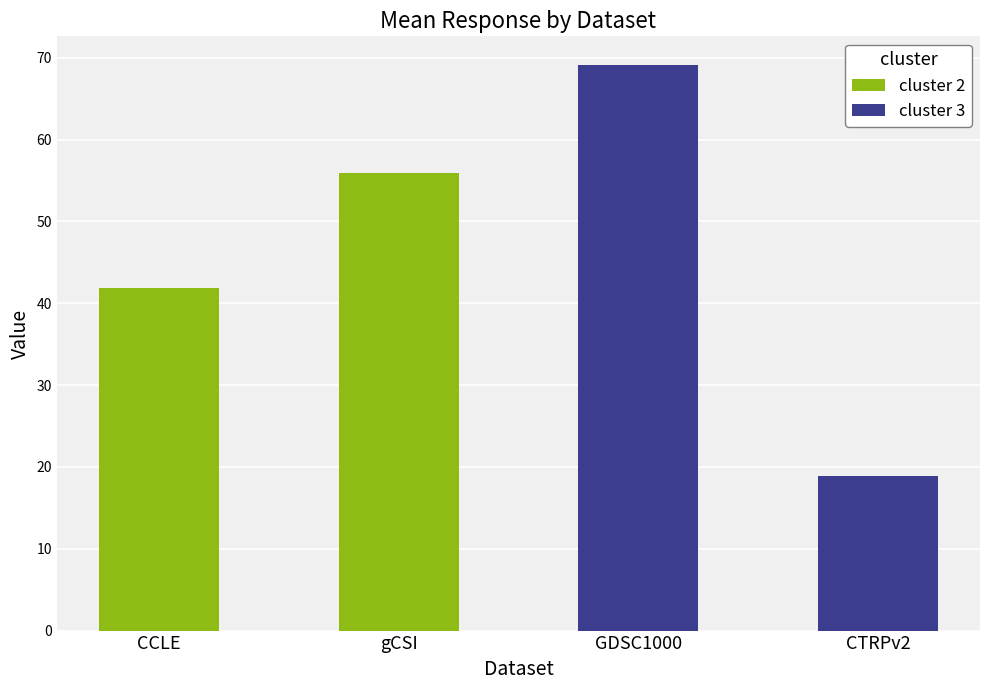

Are the bars grouped side by side (vs. stacked)?

Yes